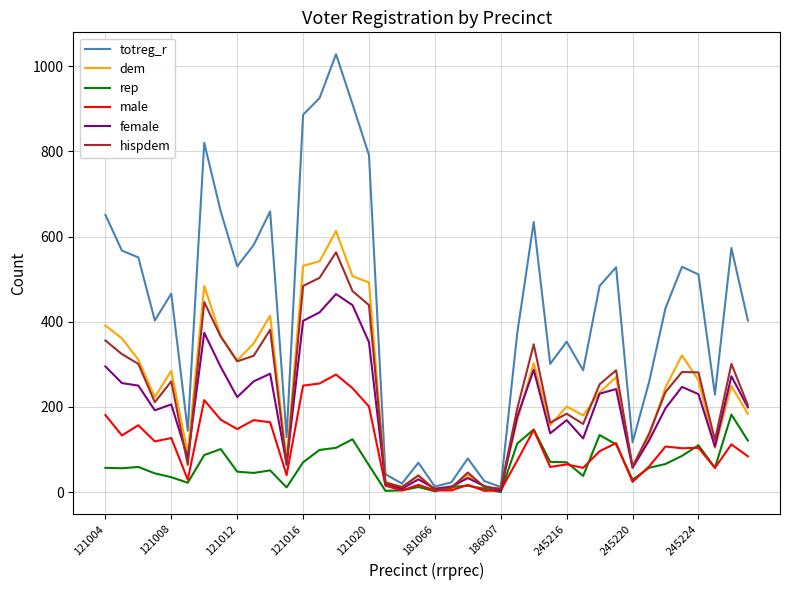

Which series has the largest total across all categories?

totreg_r